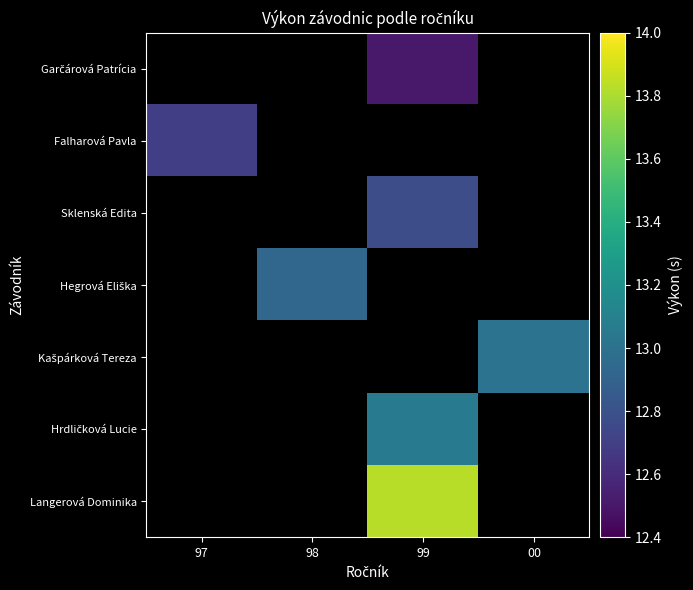

How many data points does each series have?

4